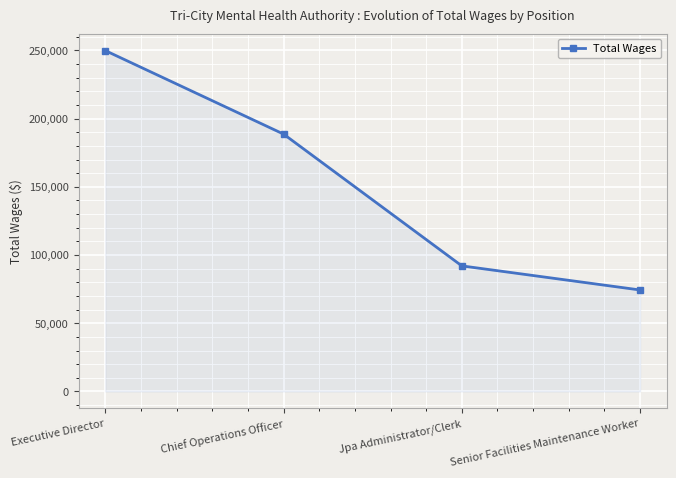

Reading left to right, list all the values displayed in this chart.

249840	188647	92044	74383